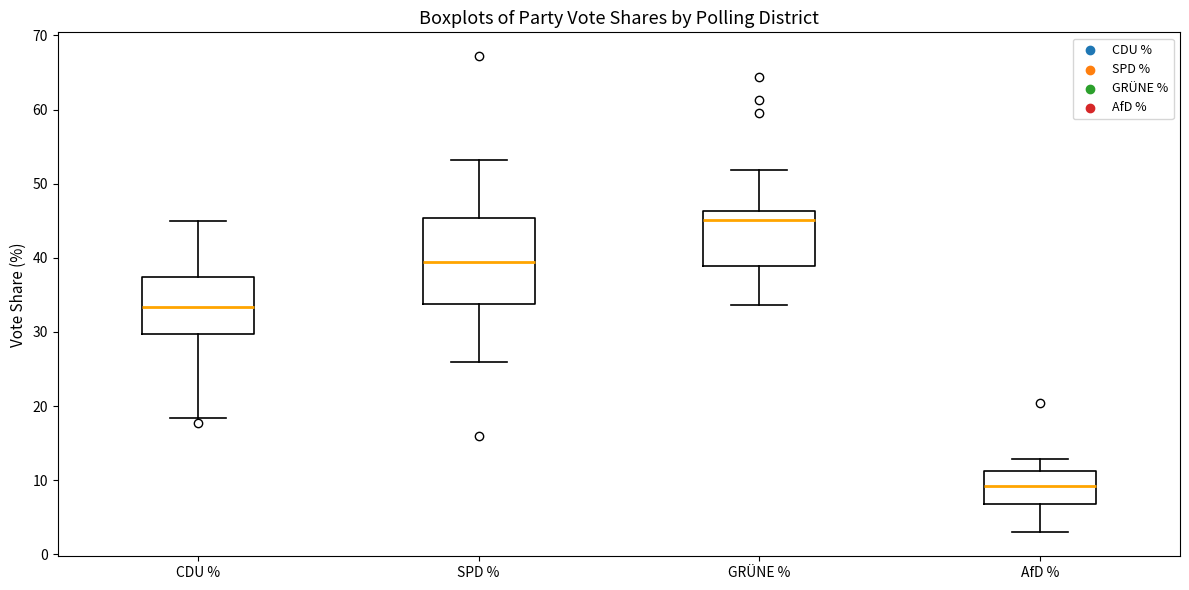

Which box is the tallest, from its lower edge to its upper edge?

SPD %